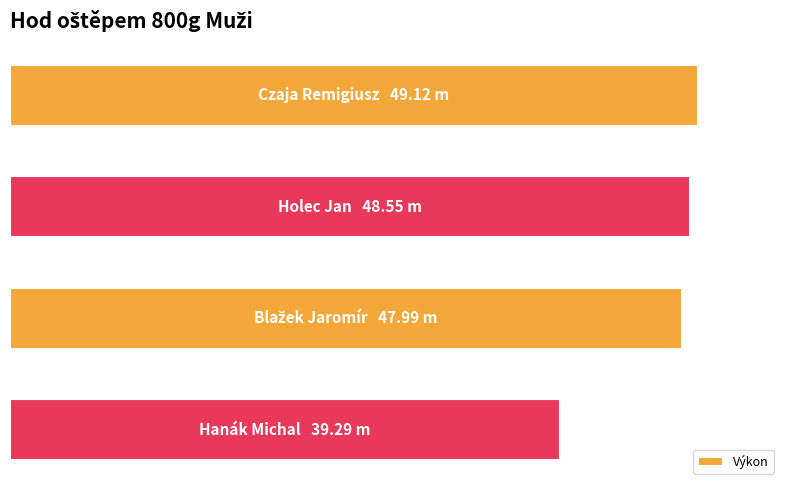

What is the difference between the maximum and minimum values?

9.8